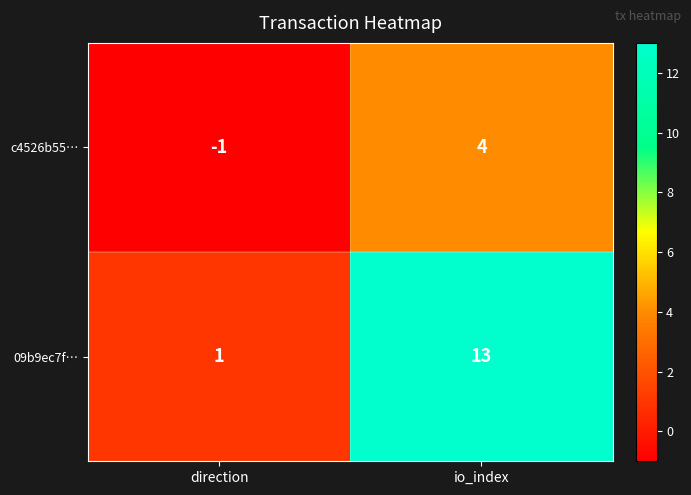

What is the sum of the 09b9ec7f… values at direction and io_index?

14